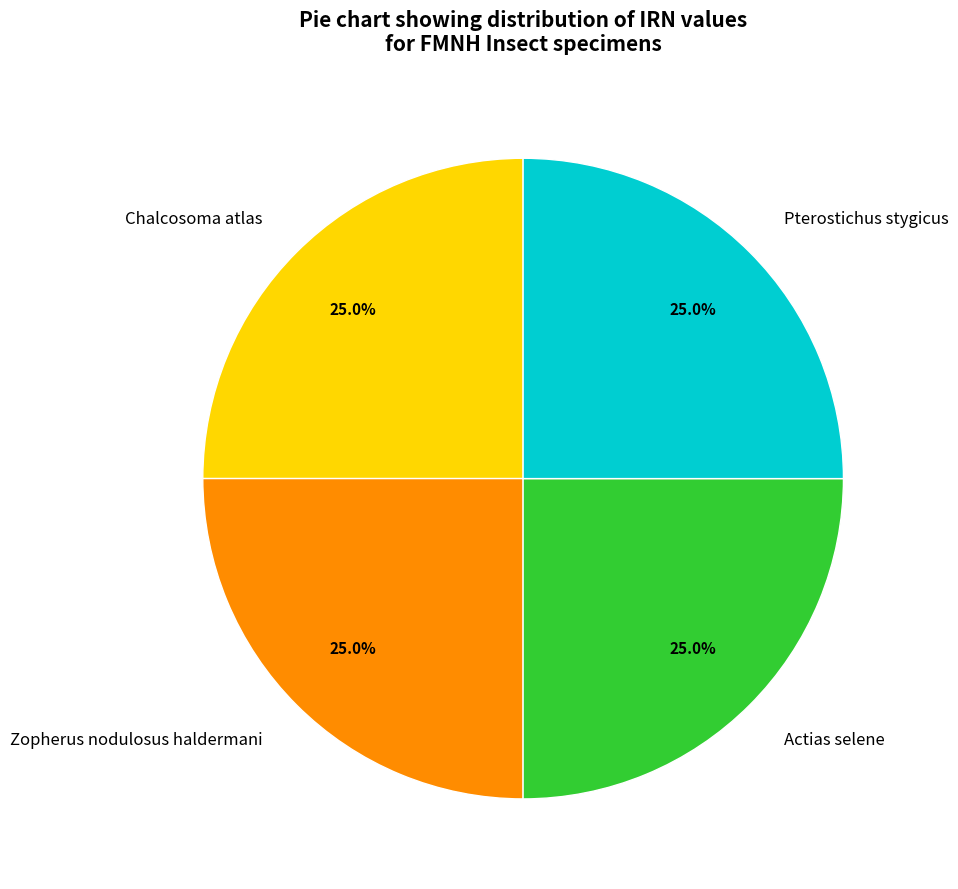

The Chalcosoma atlas slice represents 25% of the pie. True or false?

True